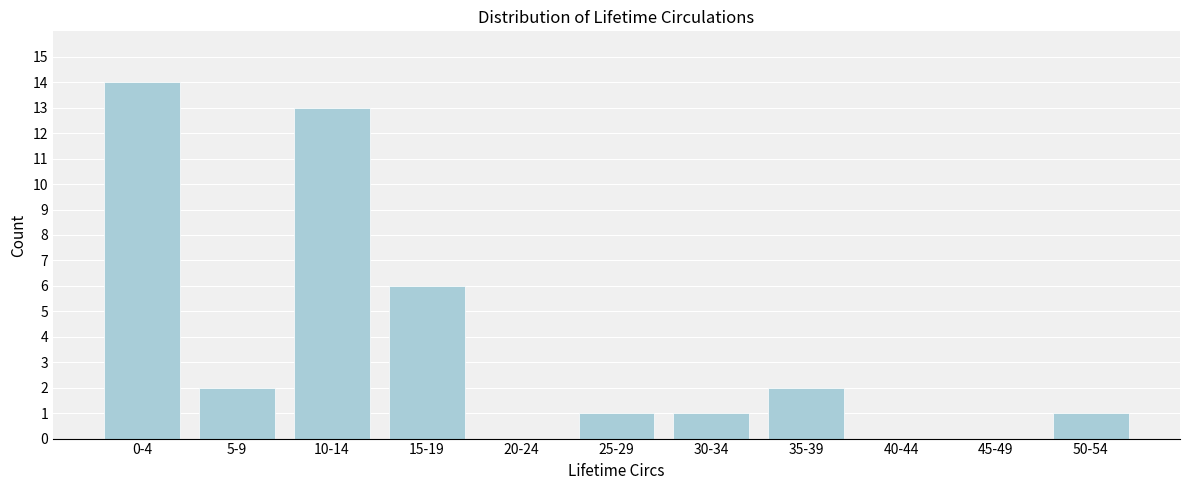

Reading left to right, transcribe all the data shown in this chart.

0-4=14	5-9=2	10-14=13	15-19=6	20-24=0	25-29=1	30-34=1	35-39=2	40-44=0	45-49=0	50-54=1